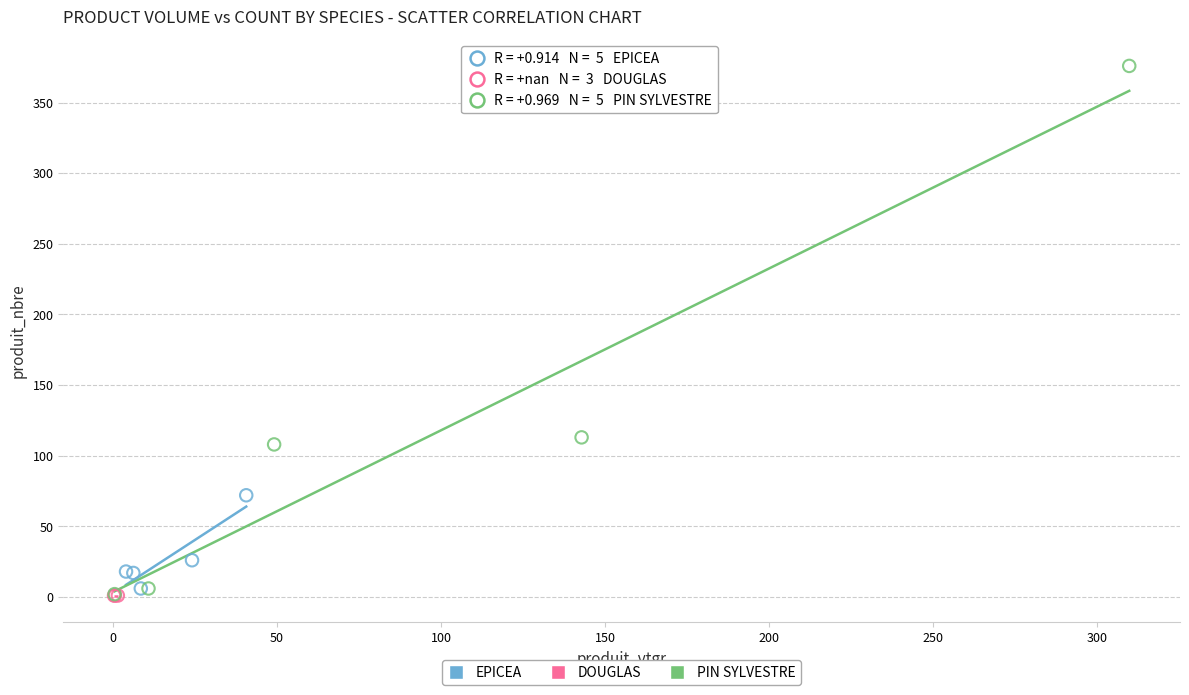

What are all the series names shown in the legend?

EPICEA, DOUGLAS, PIN SYLVESTRE